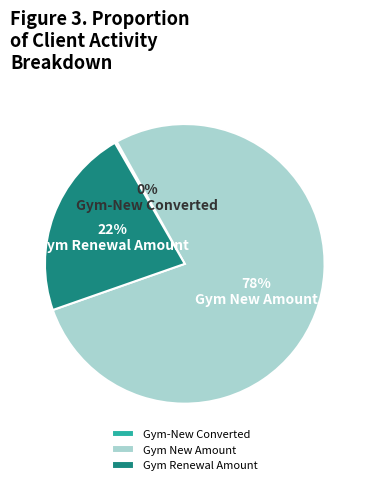

To the nearest percent, what is the average slice percentage?

33%